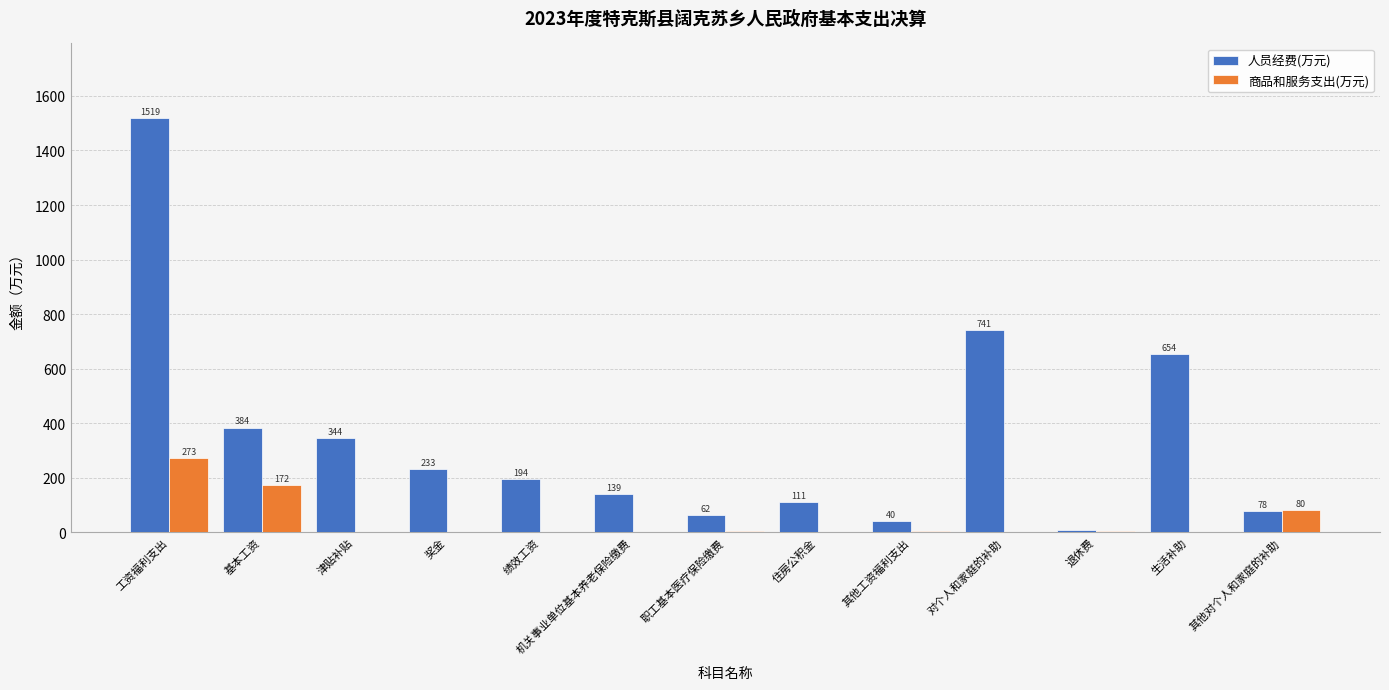

Which category has the highest value in the 商品和服务支出(万元) series?

工资福利支出